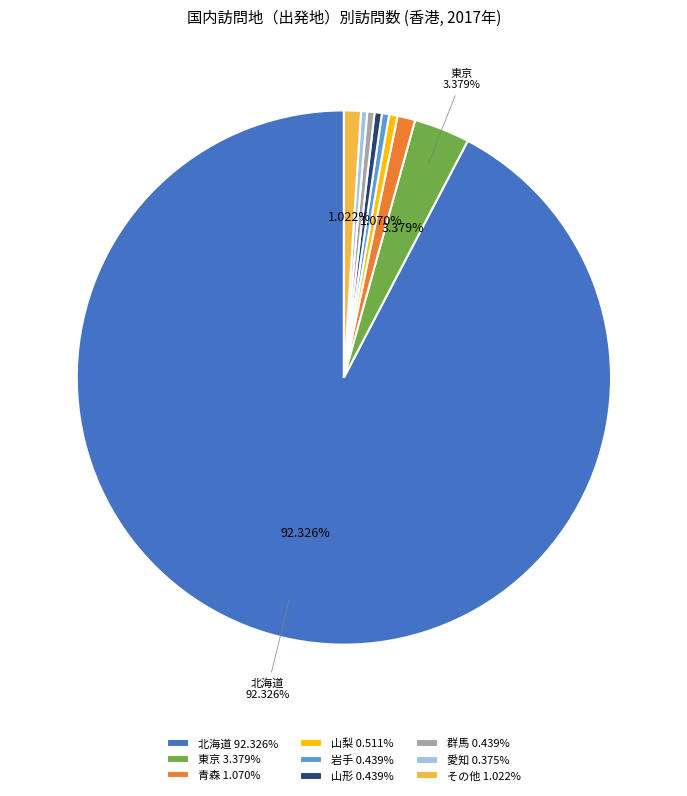

Which has a higher value, その他 1.022% or 東京 3.379%?

東京 3.379%